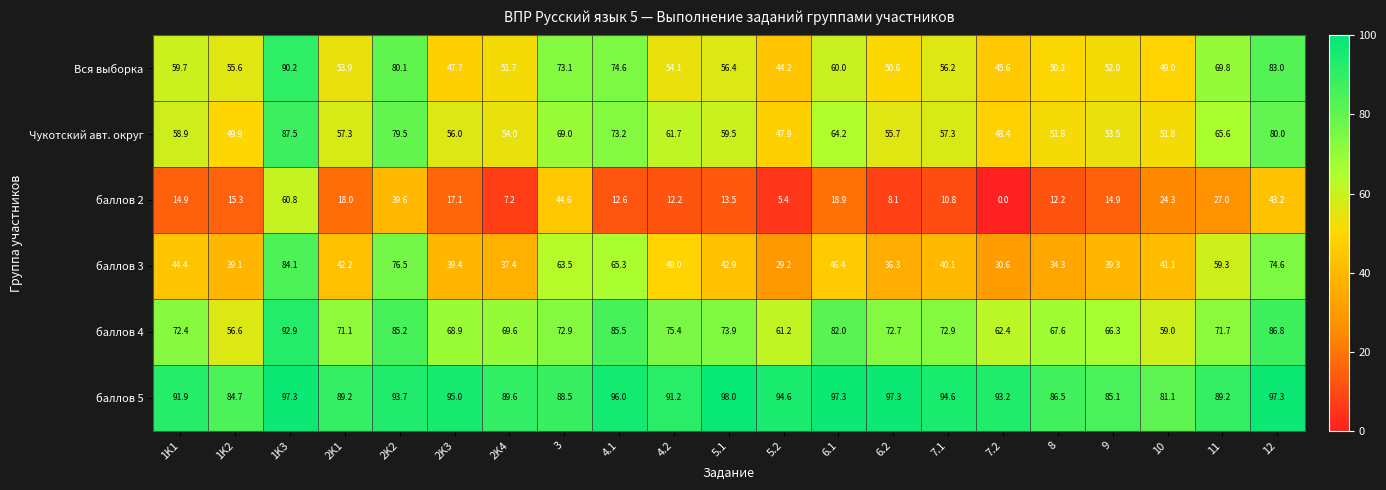

Which series changed the most between 2K2 and 5.2?

баллов 3